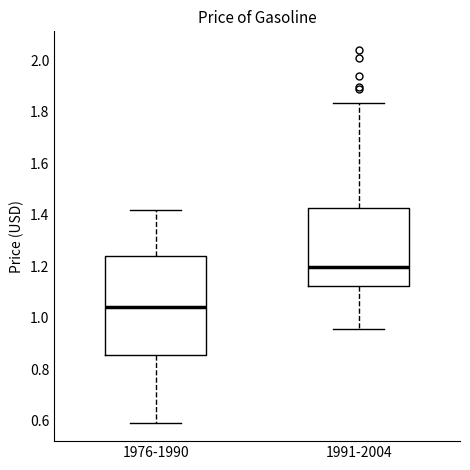

Comparing the boxes themselves (not the whiskers), which one is the tallest?

1976-1990